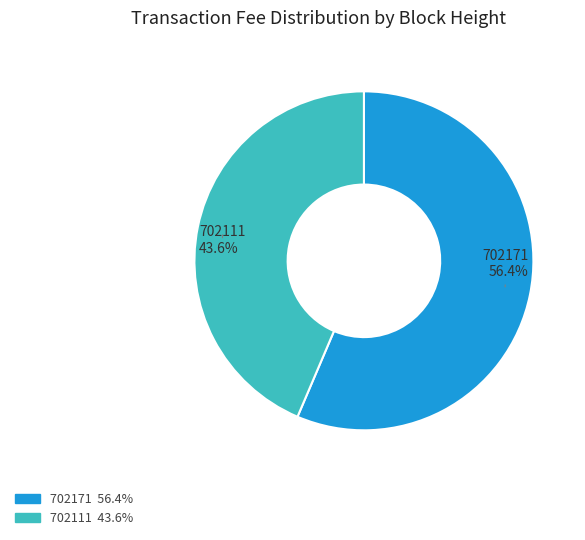

To the nearest percent, what is the difference between the largest and smallest slice percentages?

13%